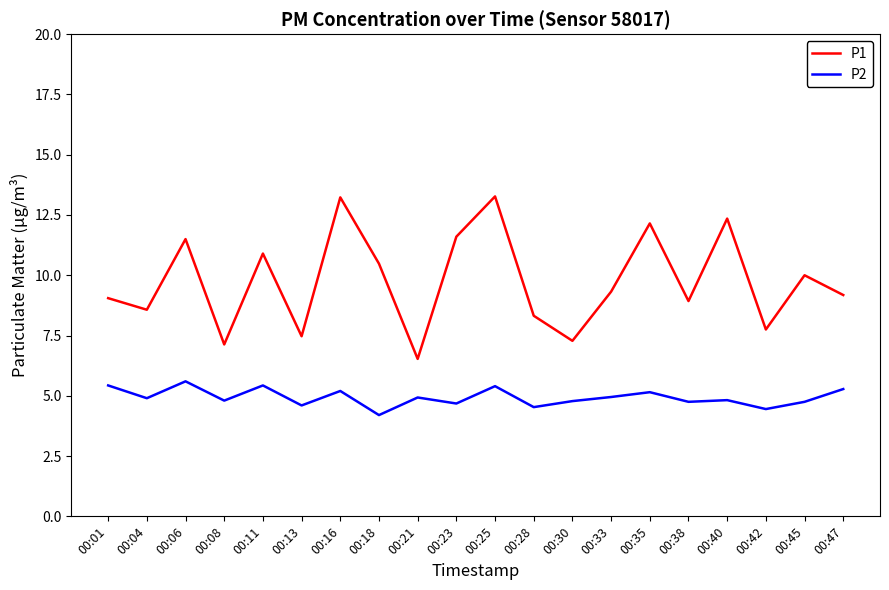

How many lines are shown in the chart?

2